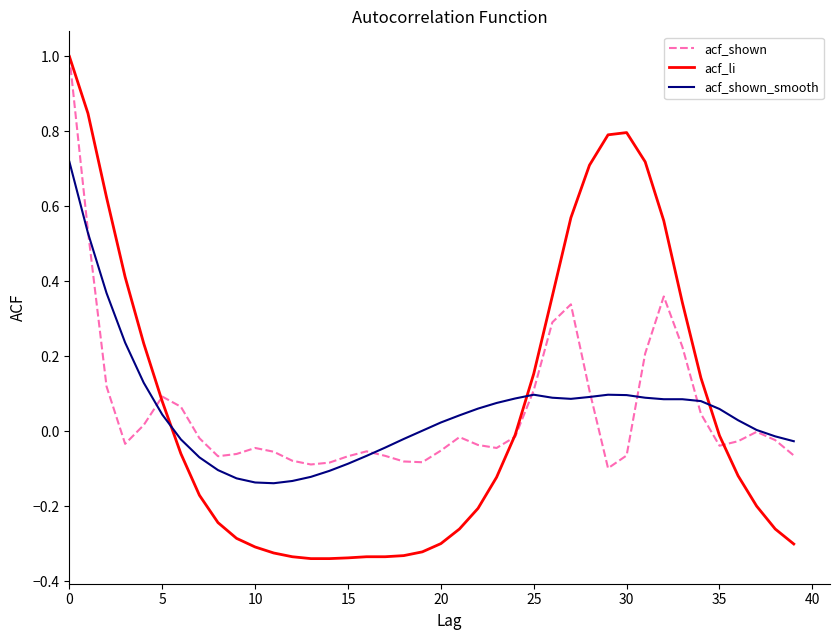

What is the greatest value displayed?

1.0